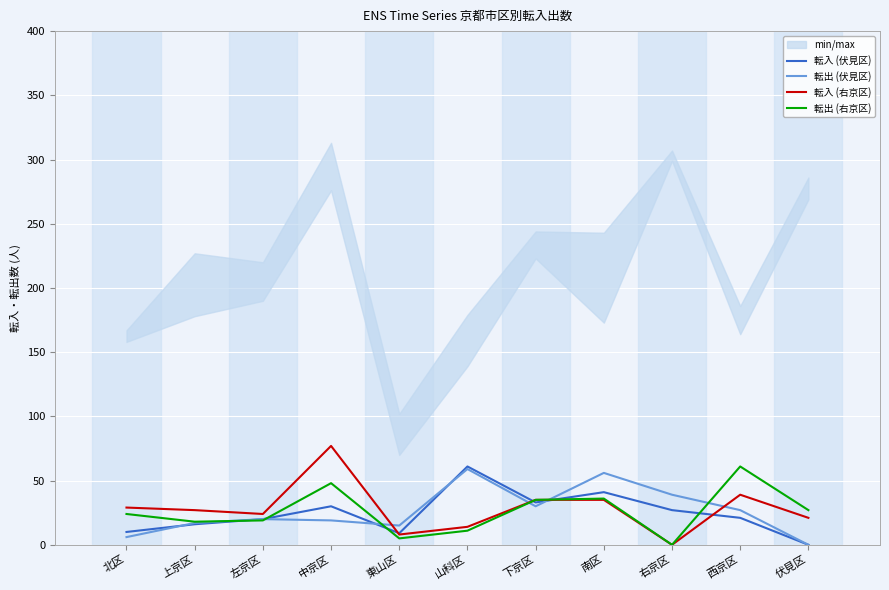

What is the label of the 5th point from the right?

下京区